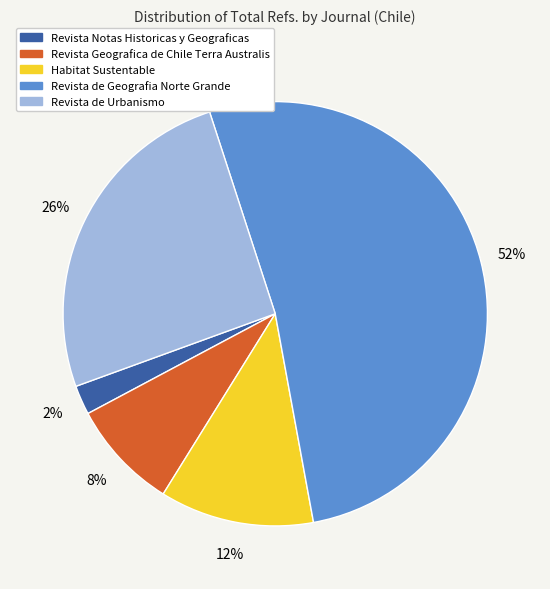

Is there any slice that represents more than half of the pie?

Yes